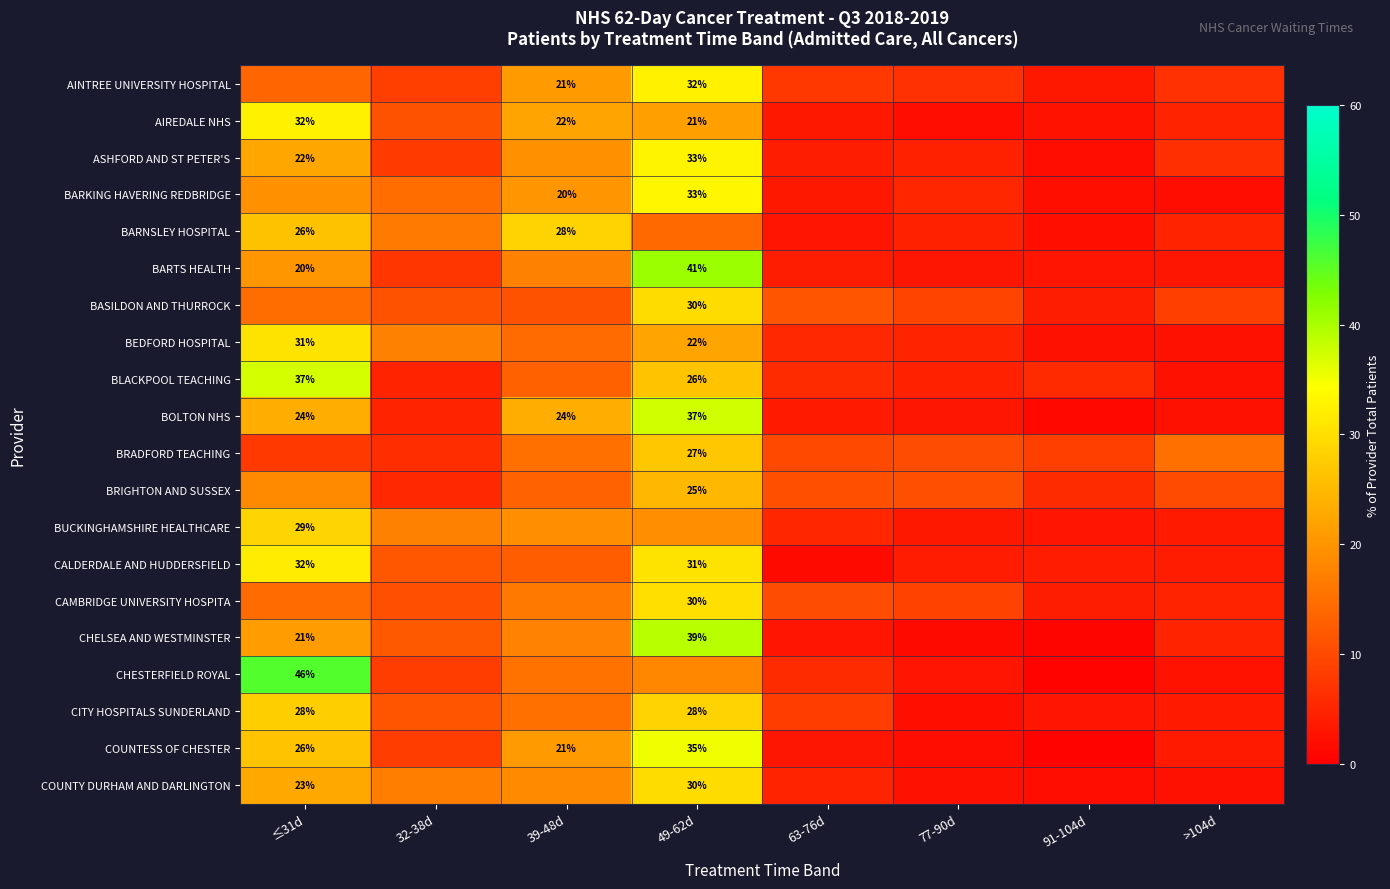

What is the total value across all series at 91-104d?

61.8